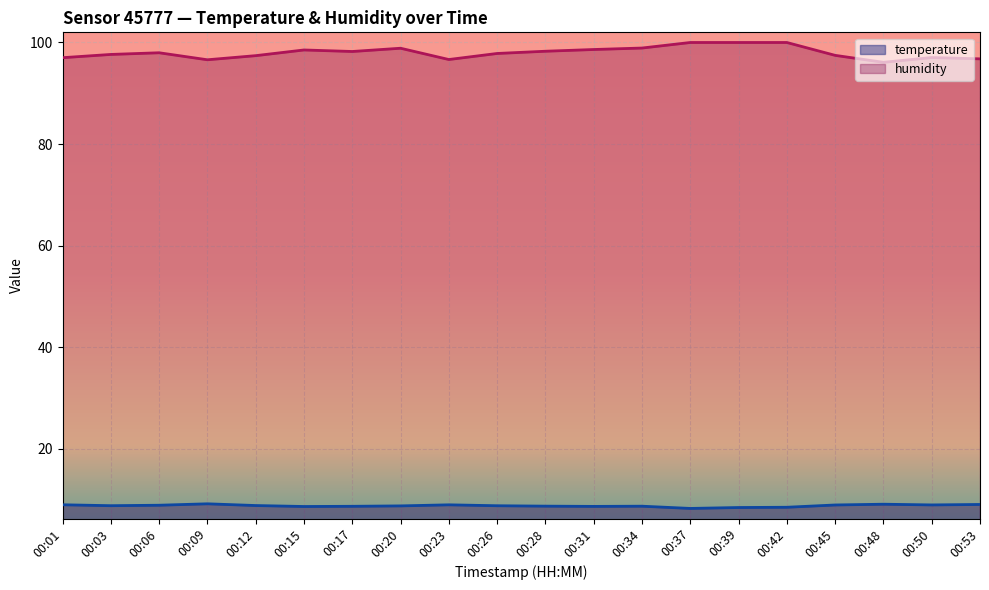

Rank the series by their average value, from highest to lowest.

humidity, temperature